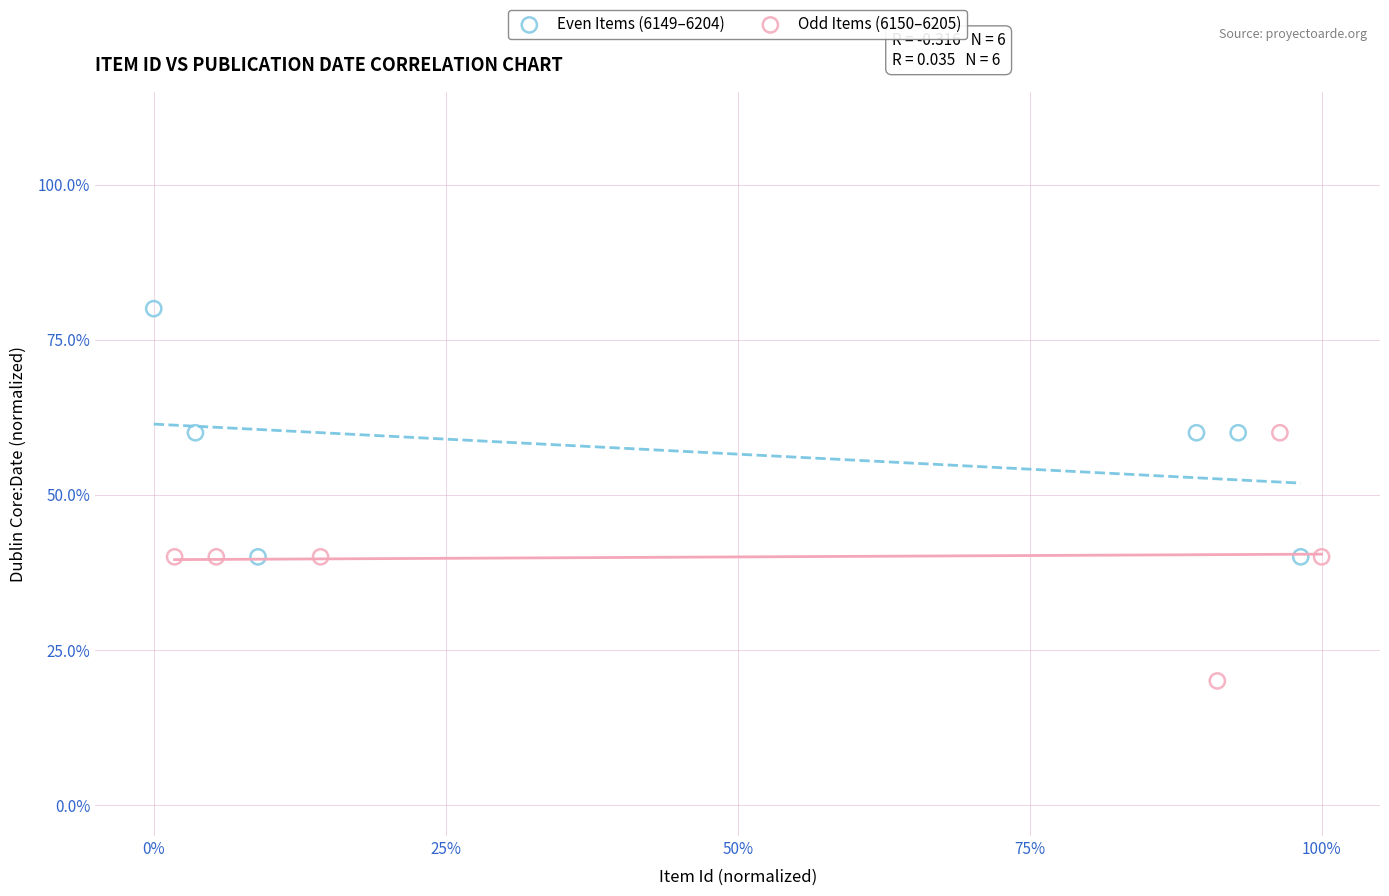

Which series reaches the minimum Y coordinate?

Odd Items (6150–6205)